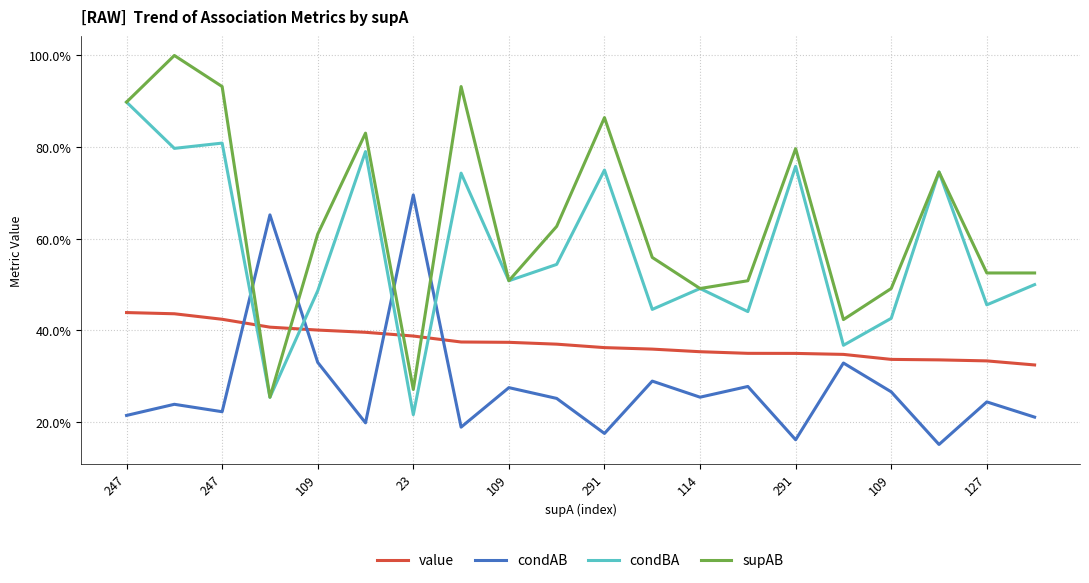

Reading left to right, transcribe all the data shown in this chart.

value: 0.4	0.4	0.4	0.4	0.4	0.4	0.4	0.4	0.4	0.4	0.4	0.4	0.4	0.4	0.3	0.3	0.3	0.3	0.3	0.3
condAB: 0.2	0.2	0.2	0.7	0.3	0.2	0.7	0.2	0.3	0.3	0.2	0.3	0.3	0.3	0.2	0.3	0.3	0.2	0.2	0.2
condBA: 0.9	0.8	0.8	0.3	0.5	0.8	0.2	0.7	0.5	0.5	0.8	0.4	0.5	0.4	0.8	0.4	0.4	0.7	0.5	0.5
supAB: 0.9	1.0	0.9	0.3	0.6	0.8	0.3	0.9	0.5	0.6	0.9	0.6	0.5	0.5	0.8	0.4	0.5	0.7	0.5	0.5